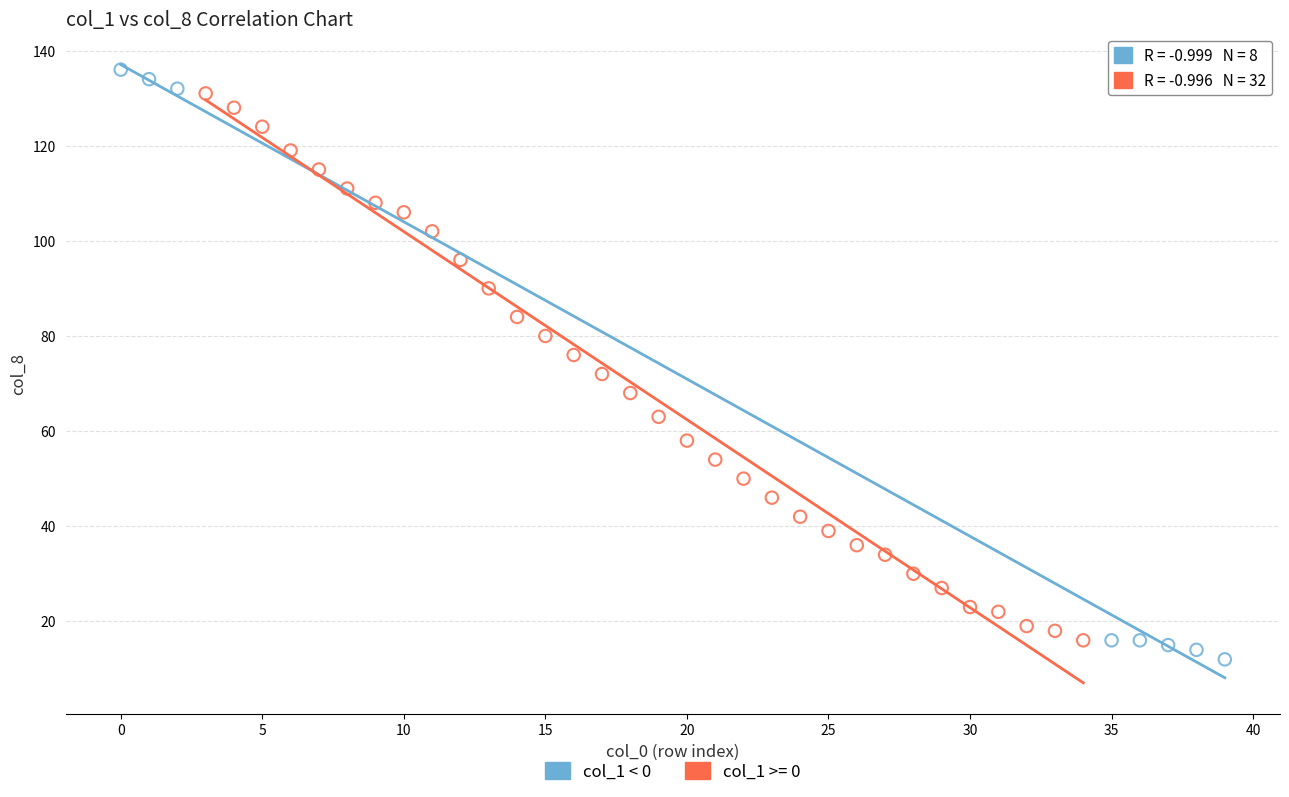

Which series has the largest Y range (max minus min)?

col_1 < 0